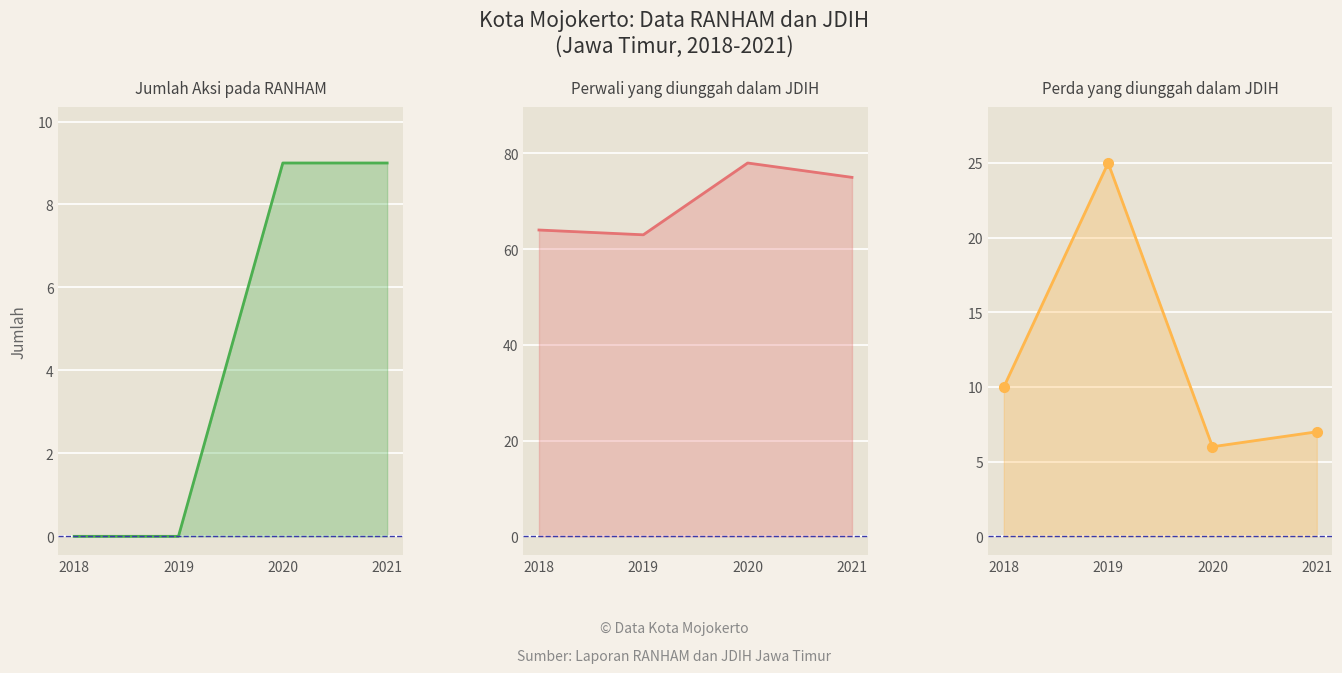

True or false: Perda yang diunggah dalam JDIH has a value of 3 at 2018.

False